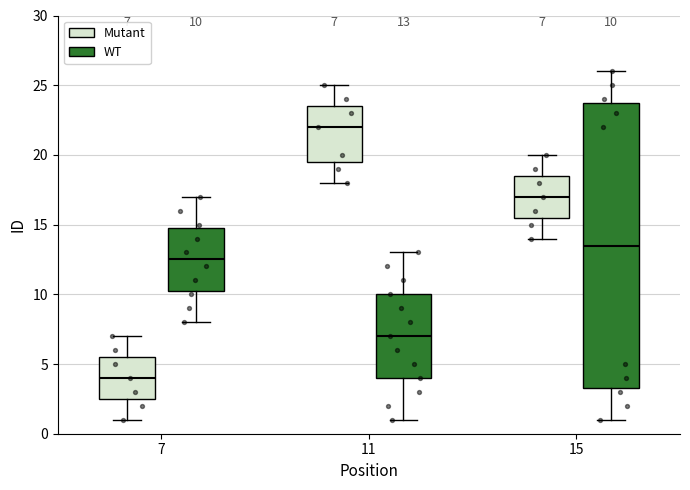

Which box is the tallest, from its lower edge to its upper edge?

15 (WT)